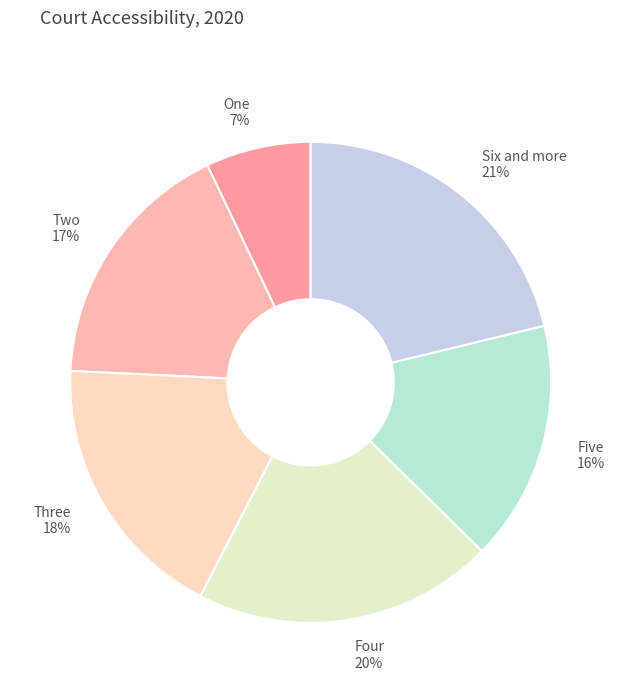

To the nearest percent, what is the combined percentage of Two and One?

24%